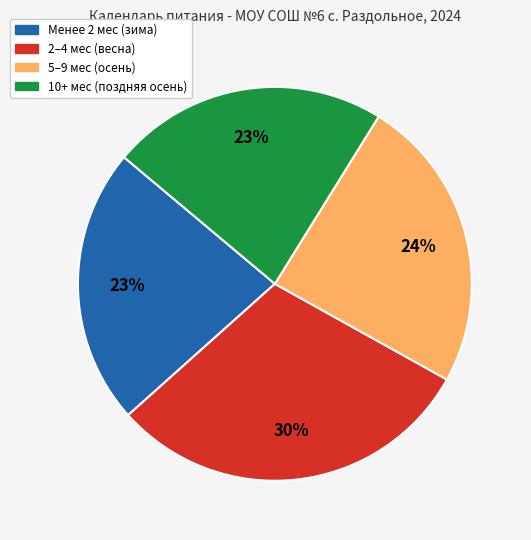

To the nearest percent, what is the average slice percentage?

25%